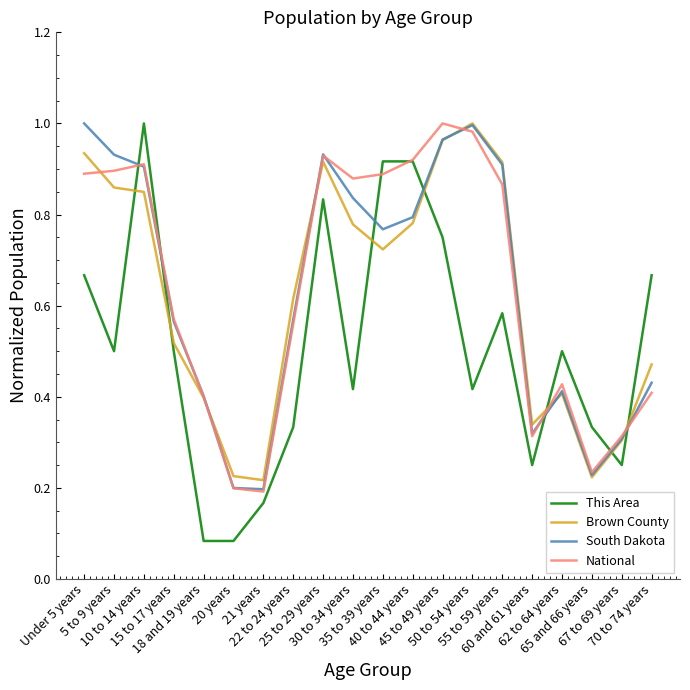

What is the total value across all series at 55 to 59 years?

3.3